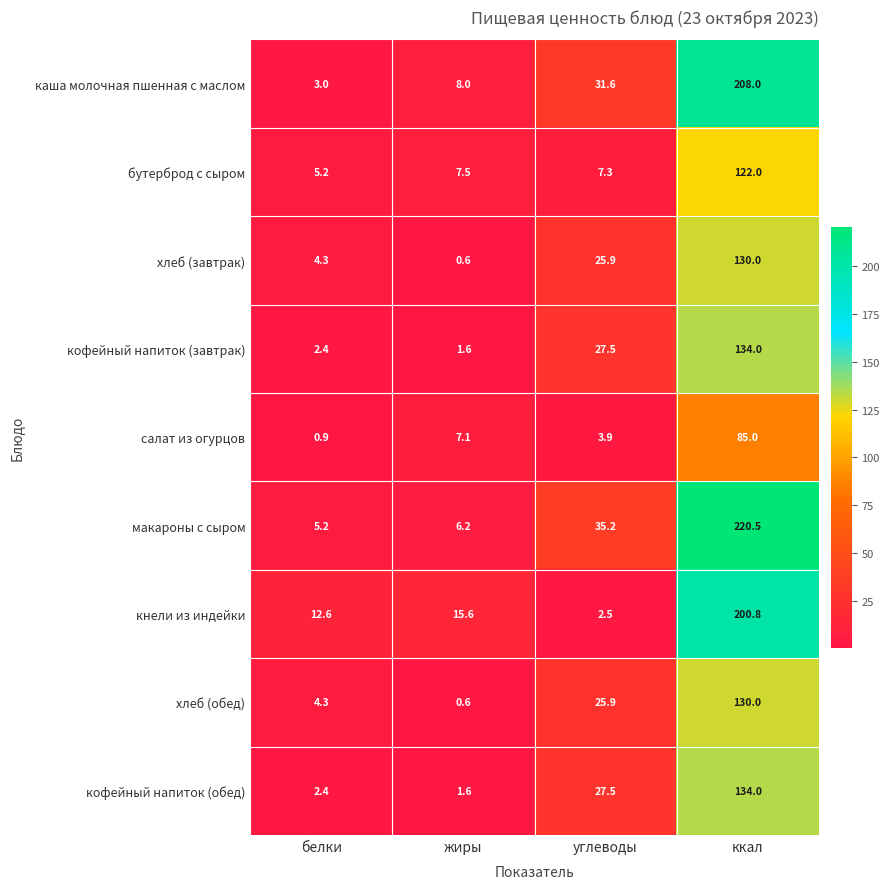

What is the sum of all бутерброд с сыром values?

142.0